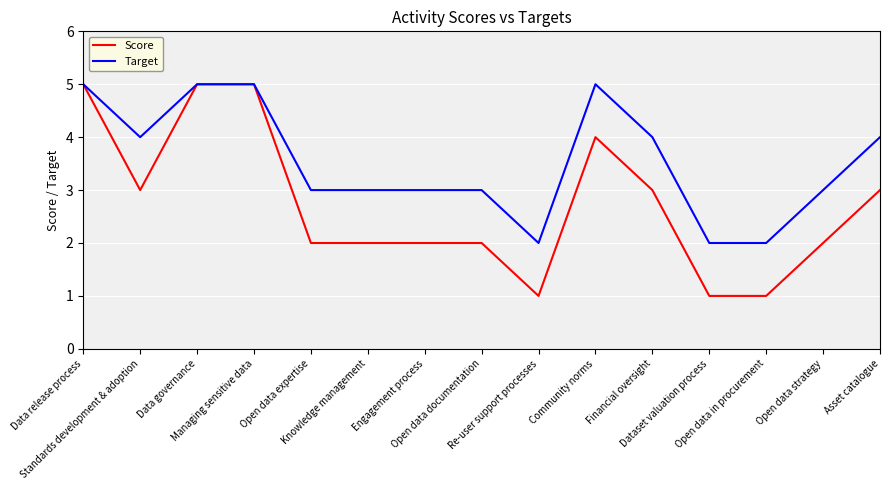

Reading left to right, what are all the values shown in this chart?

Score: 5	3	5	5	2	2	2	2	1	4	3	1	1	2	3
Target: 5	4	5	5	3	3	3	3	2	5	4	2	2	3	4